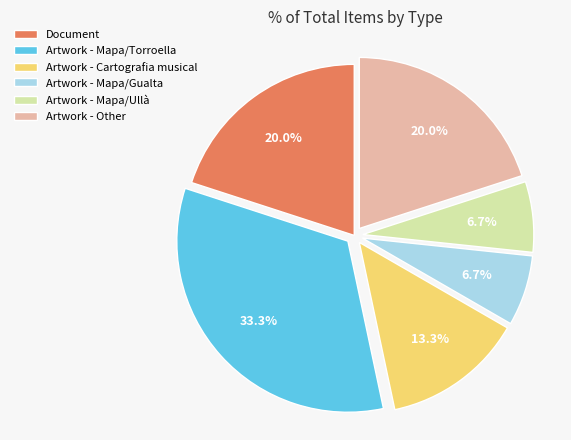

True or false: Document accounts for 20% of the total.

True